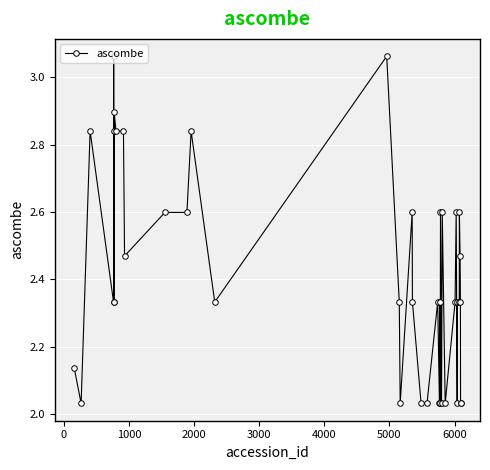

How many categories are shown in the chart?

40